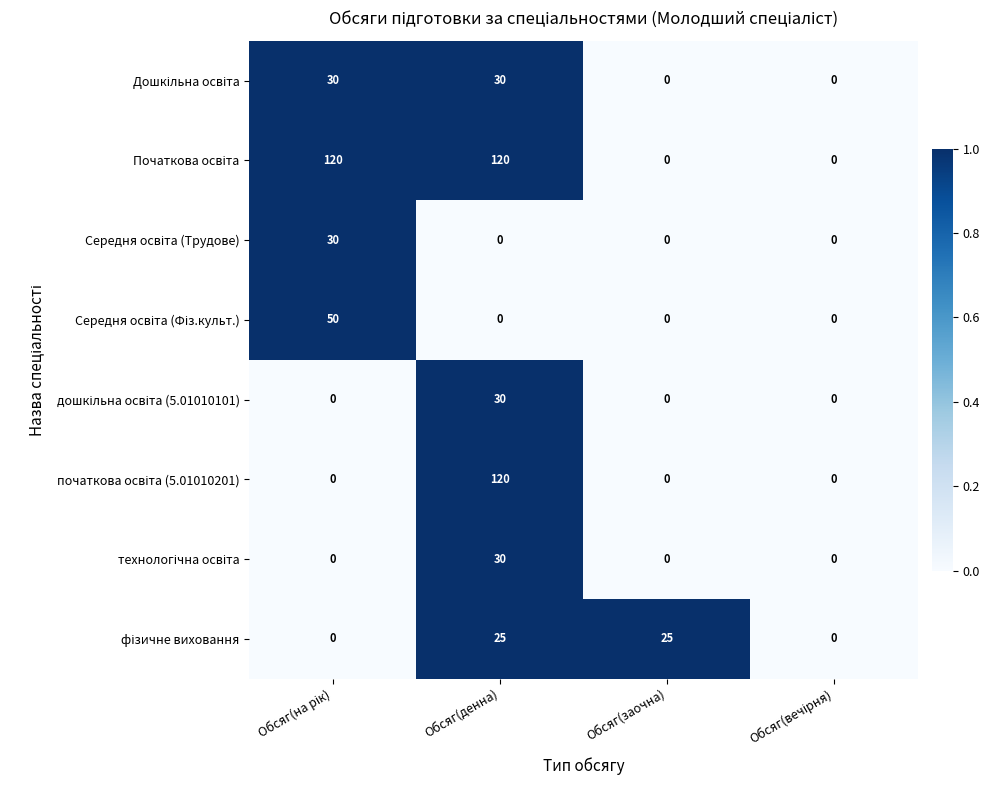

At which category is the sum across all series the highest?

Обсяг(денна)